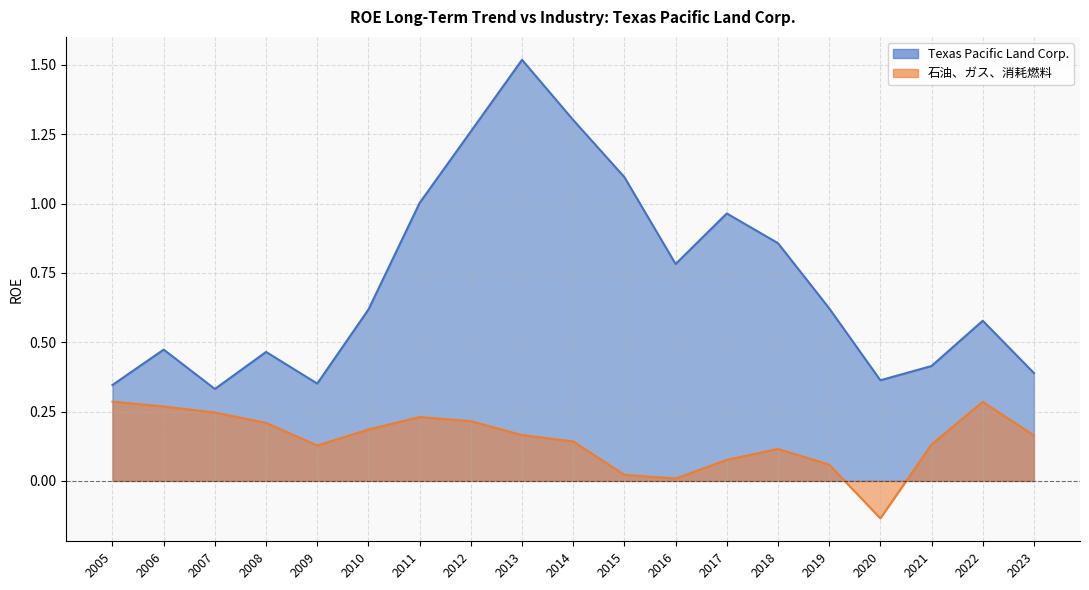

True or false: 石油、ガス、消耗燃料 and Texas Pacific Land Corp. intersect in this chart.

False